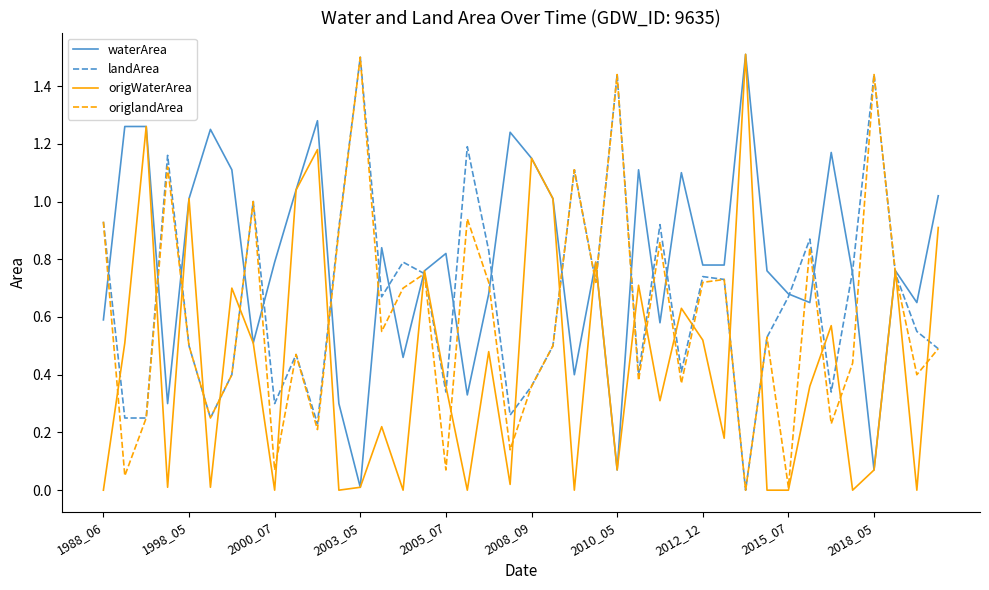

Rank the series by their average value, from highest to lowest.

waterArea, landArea, origlandArea, origWaterArea